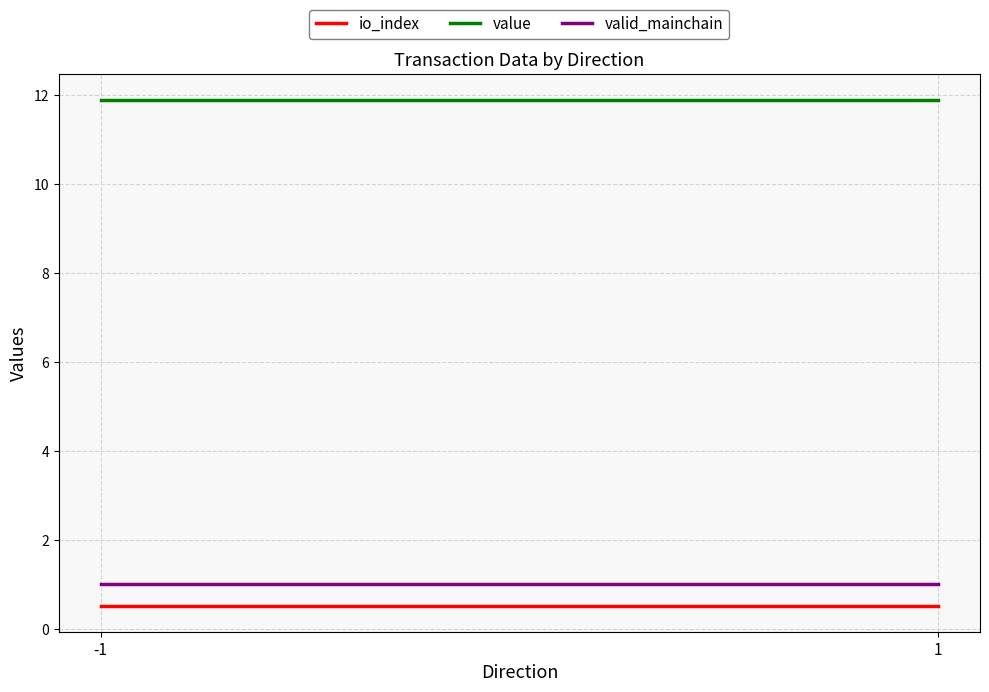

How many data points does each series have?

2